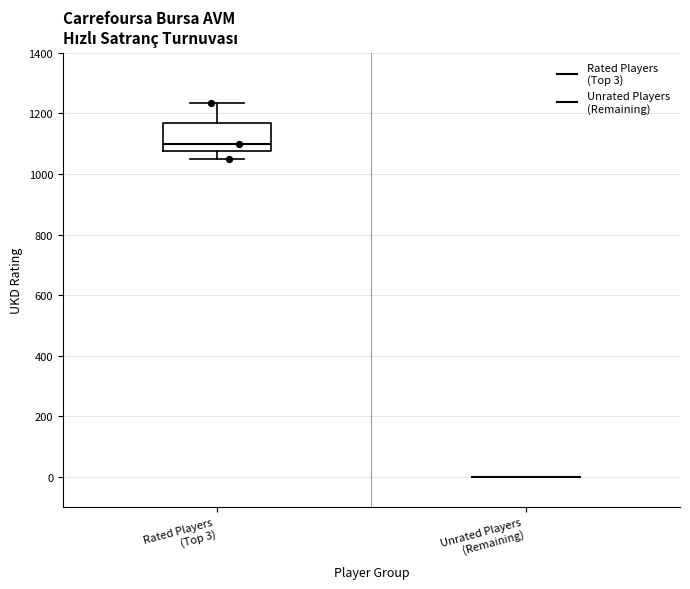

Reading left to right, transcribe this box plot: for each box, give where its median line is, the range the box spans, and where its two whiskers end, as read against the y-axis. The values are not printed on the chart, so give them approximately, as read against the axis.

Rated Players (Top 3): median 1100, box 1080 to 1160, whiskers 1040 to 1240
Unrated Players (Remaining): box collapsed to a line at 0, whiskers 0 to 0